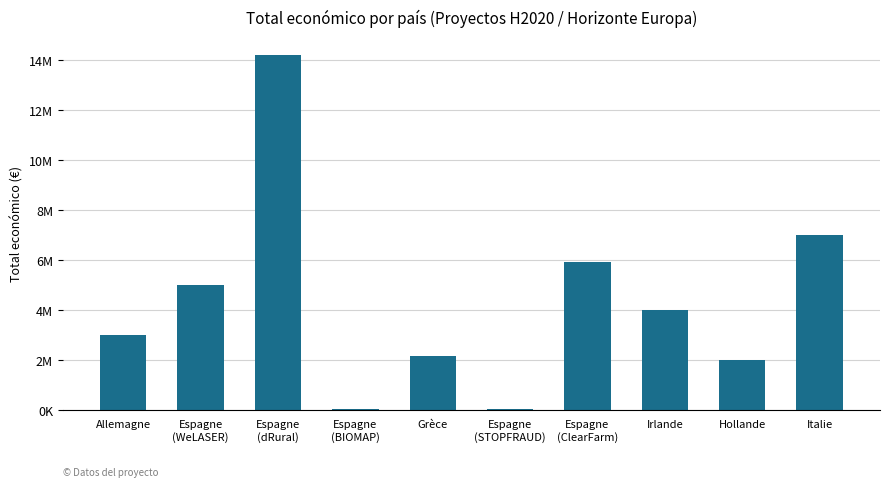

What is the label of the 9th bar from the right?

Espagne
(WeLASER)